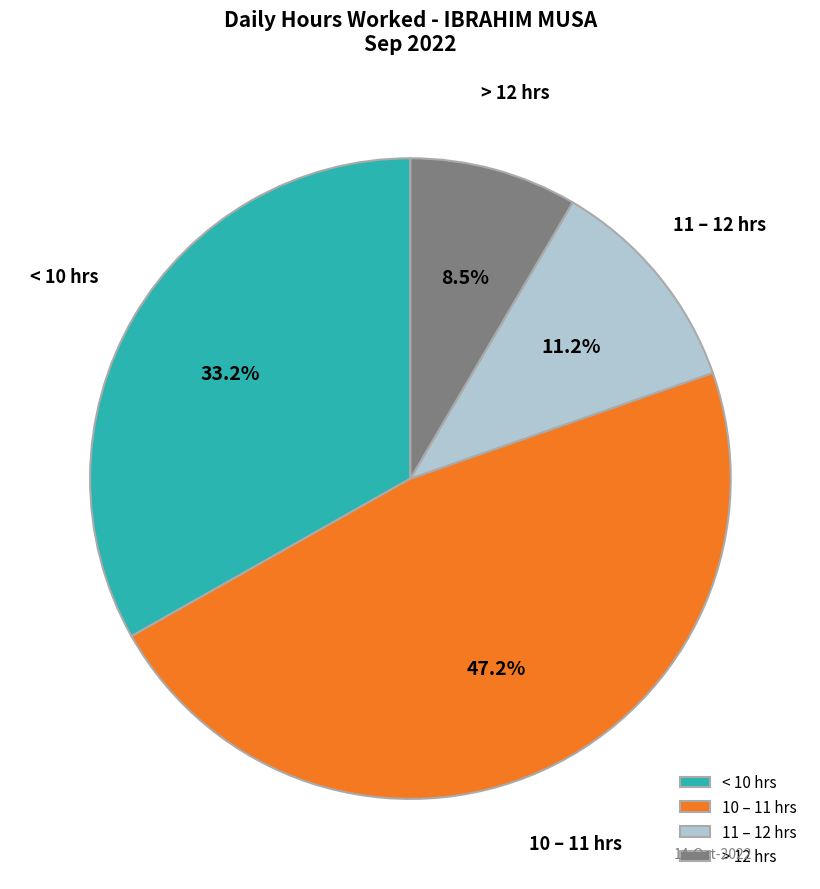

How many slices are in this pie chart?

4